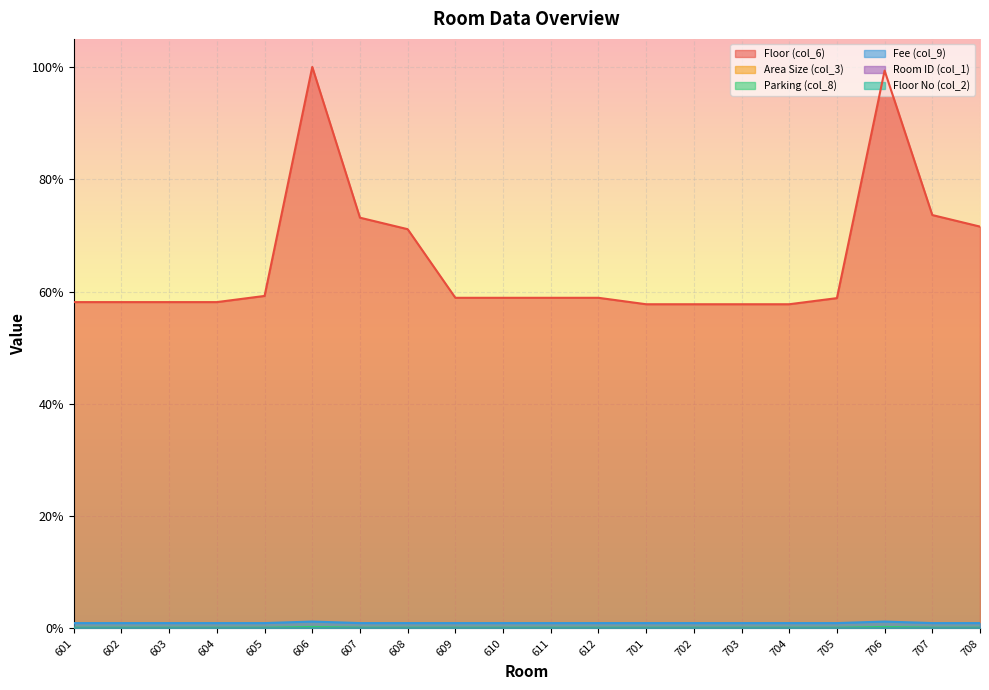

What is the difference between the highest and lowest values at 604?

0.6